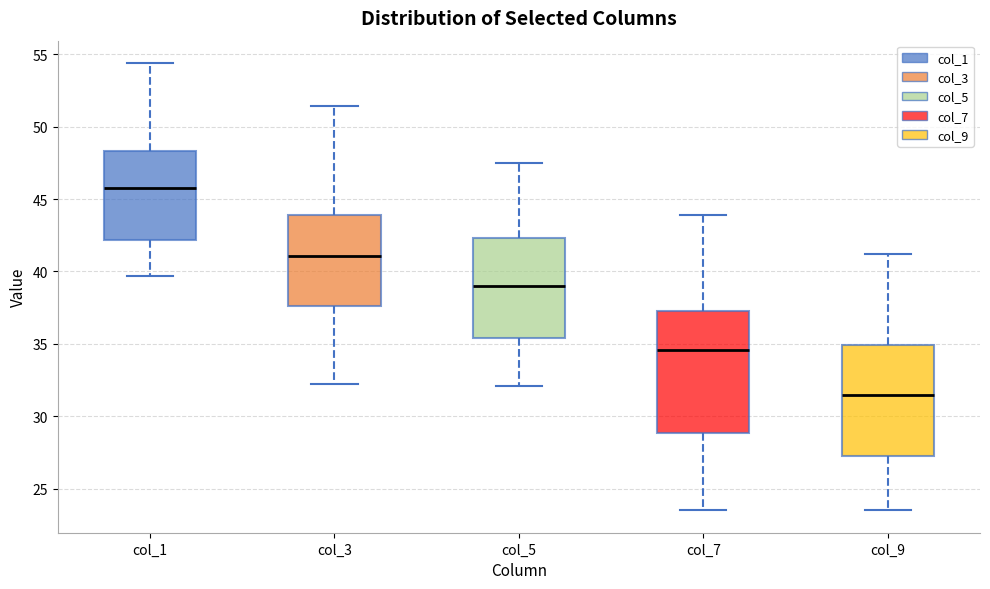

Reading left to right, read every box against the y-axis: the position of its median line, the range the box covers, and the ends of its whiskers. The values are not printed on the chart, so give them approximately, as read against the axis.

col_1: median 46.0, box 42.0 to 48.5, whiskers 39.5 to 54.5
col_3: median 41.0, box 37.5 to 44.0, whiskers 32.0 to 51.5
col_5: median 39.0, box 35.5 to 42.5, whiskers 32.0 to 47.5
col_7: median 34.5, box 29.0 to 37.5, whiskers 23.5 to 44.0
col_9: median 31.5, box 27.5 to 35.0, whiskers 23.5 to 41.0